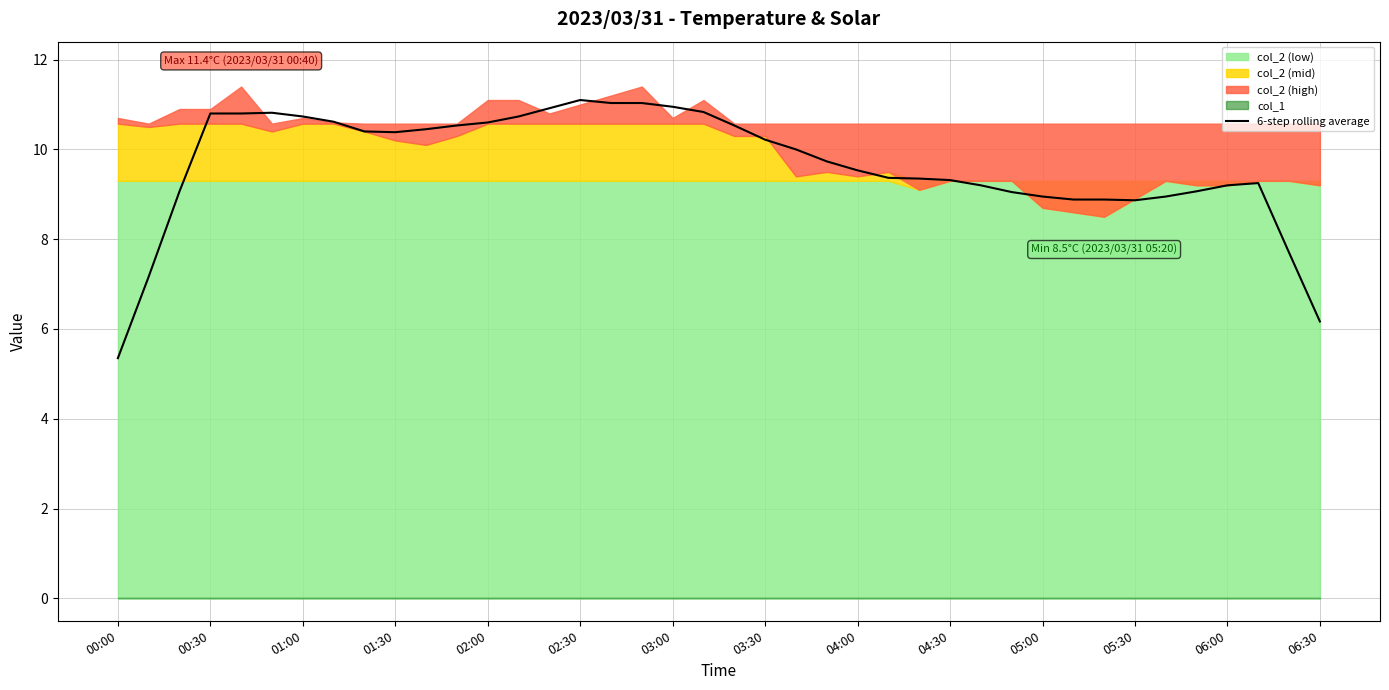

True or false: 6-step rolling average has a value of 1.4 at 06:30.

False